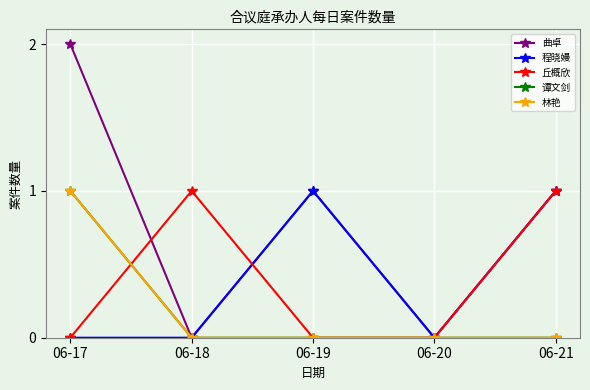

What is the spread (max minus min) of values at 06-18?

1